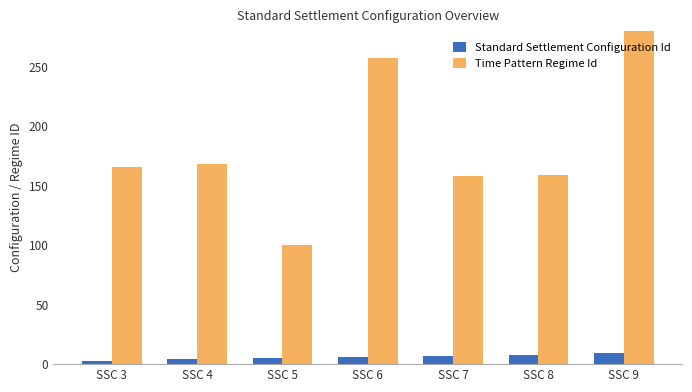

At how many categories does at least one series exceed 811?

1